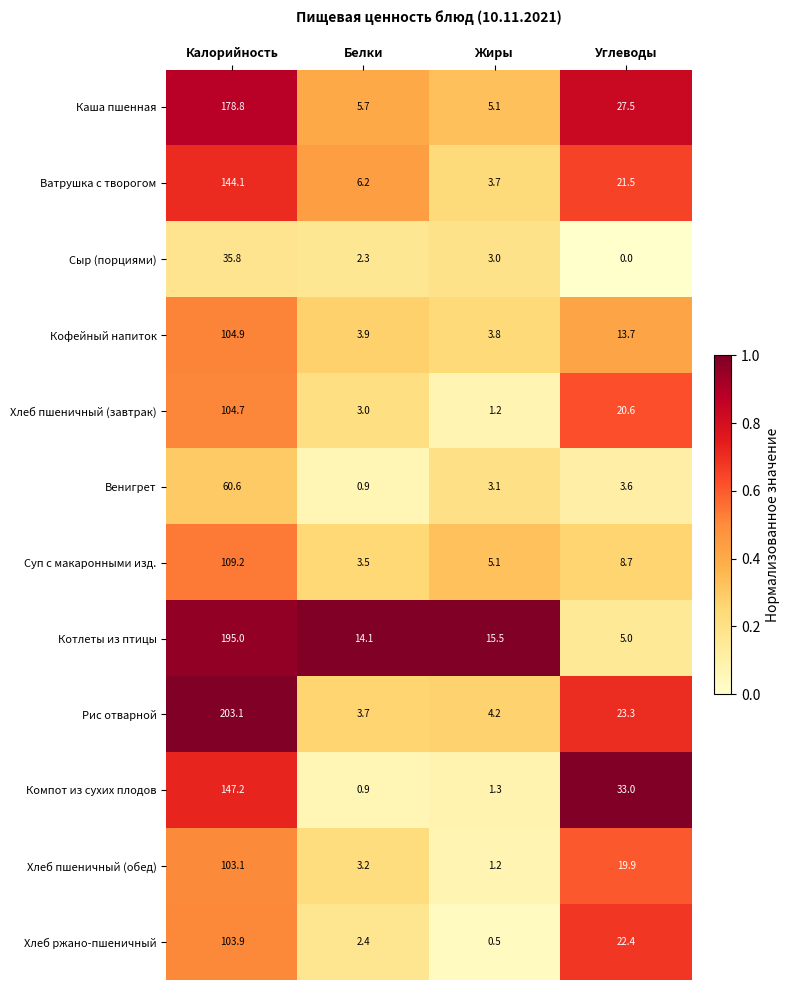

Which category has the lowest value across all series?

Углеводы